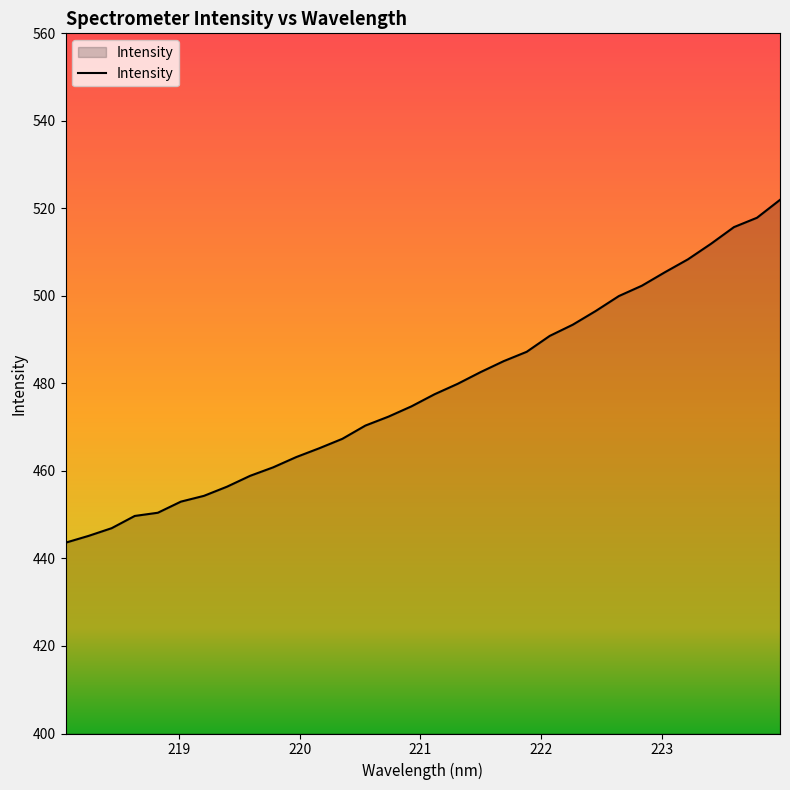

What is the maximum value shown in the chart?

522.0